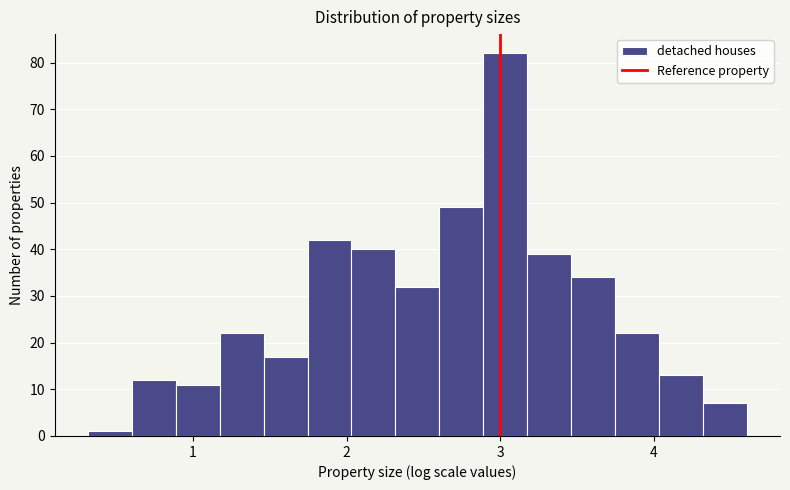

Around what value on the x-axis is the tallest bar? Give the approximate position of its centre, as read against the axis.

3.0